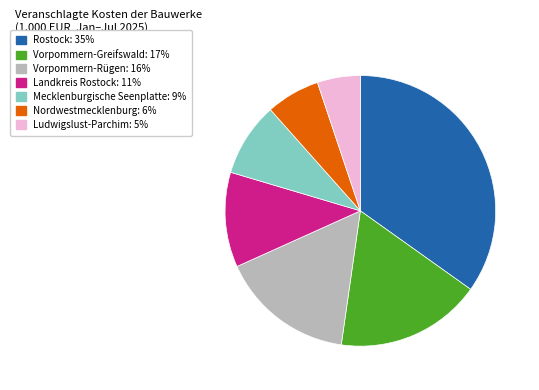

Which has a higher value, Vorpommern-Greifswald: 17% or Mecklenburgische Seenplatte: 9%?

Vorpommern-Greifswald: 17%